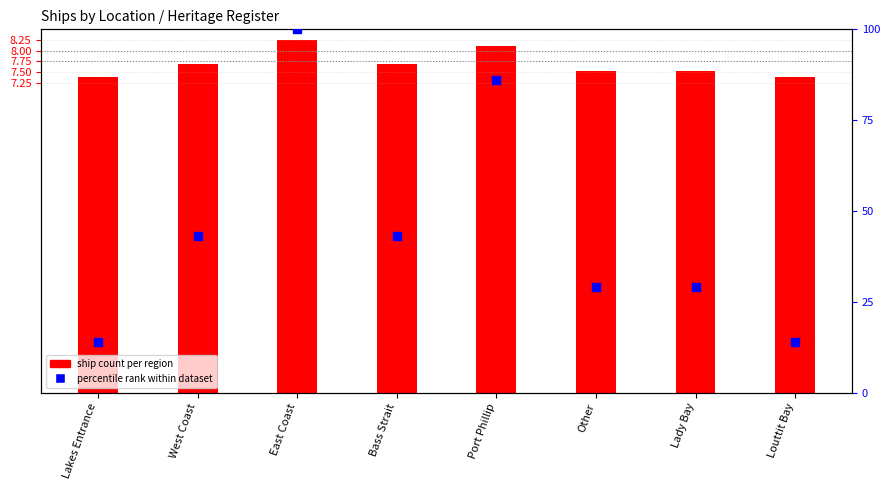

At which category is the sum across all series the highest?

East Coast